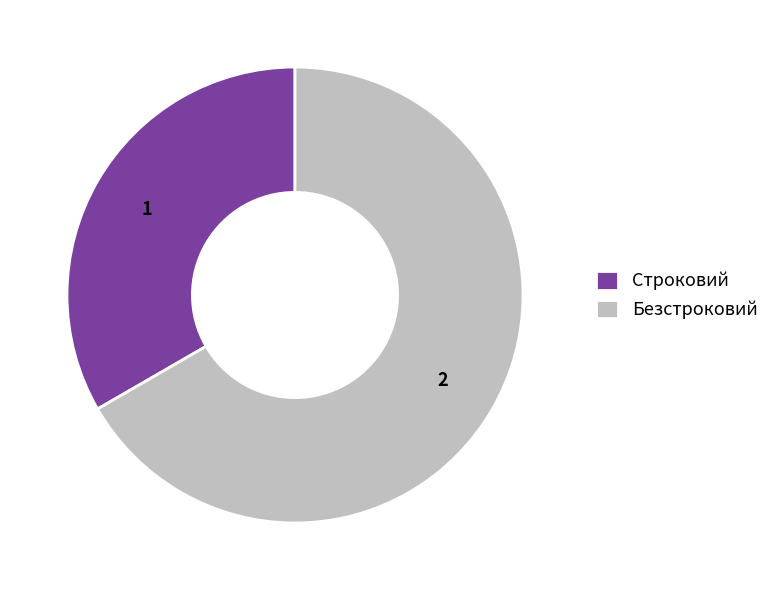

True or false: Строковий accounts for 33% of the total.

True